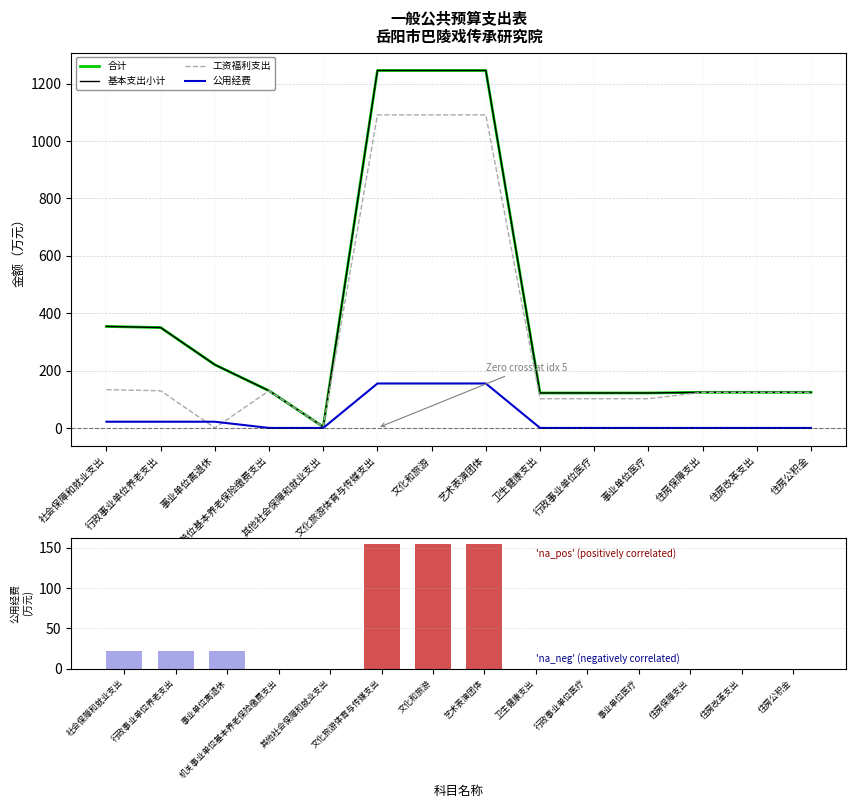

What position from the left is 卫生健康支出?

9